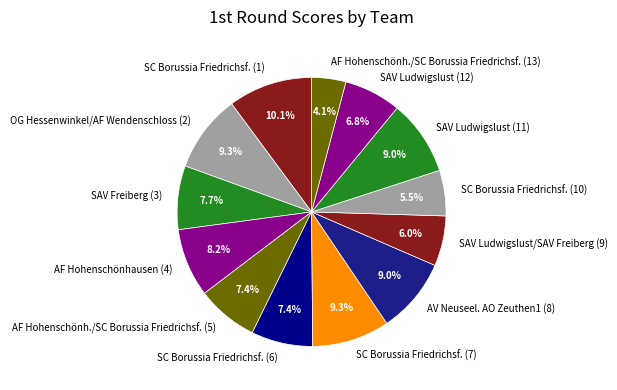

What portion of the pie excludes SC Borussia Friedrichsf. (1)?

89.9%